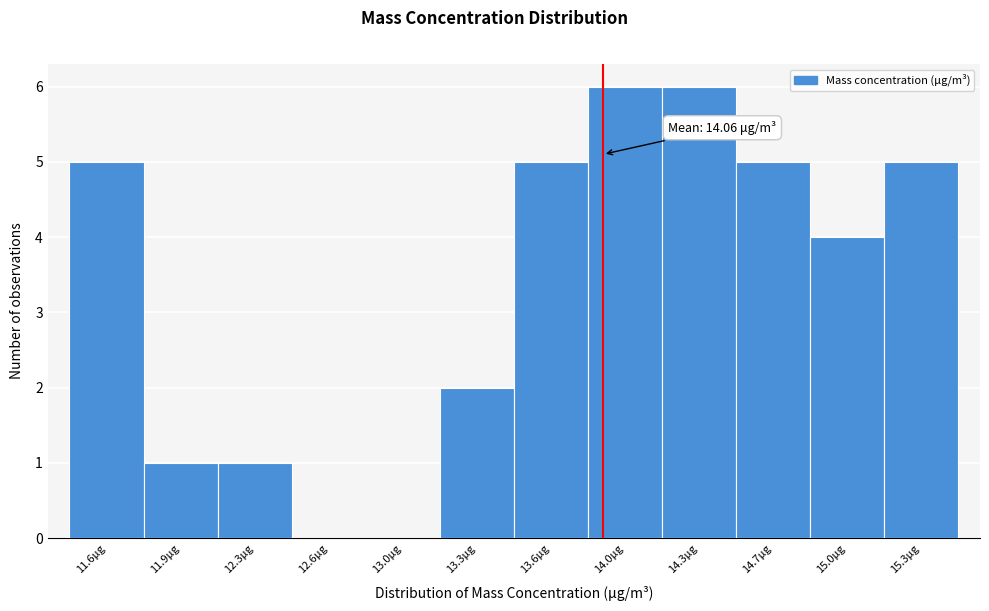

Reading right to left, extract all data points from this chart.

15.3μg=5	15.0μg=4	14.7μg=5	14.3μg=6	14.0μg=6	13.6μg=5	13.3μg=2	13.0μg=0	12.6μg=0	12.3μg=1	11.9μg=1	11.6μg=5